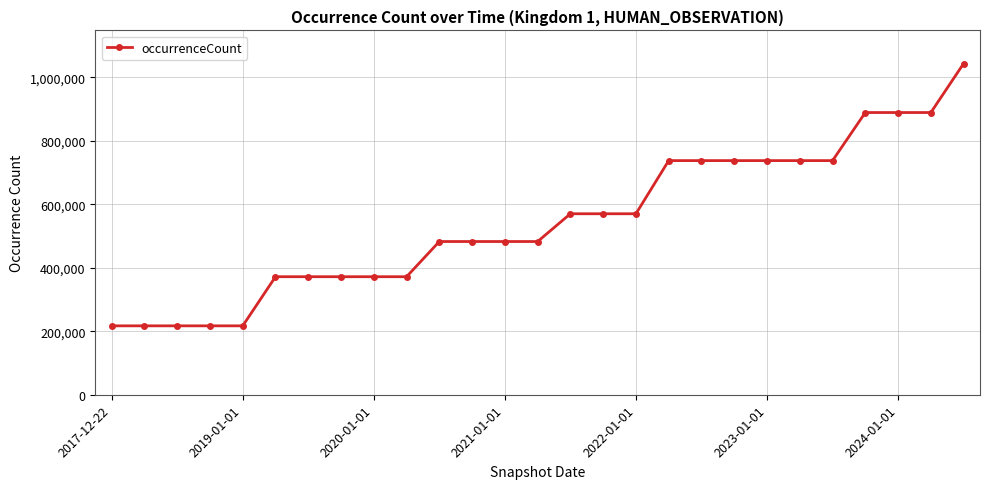

What is the value of the 4th point from the left?

217057